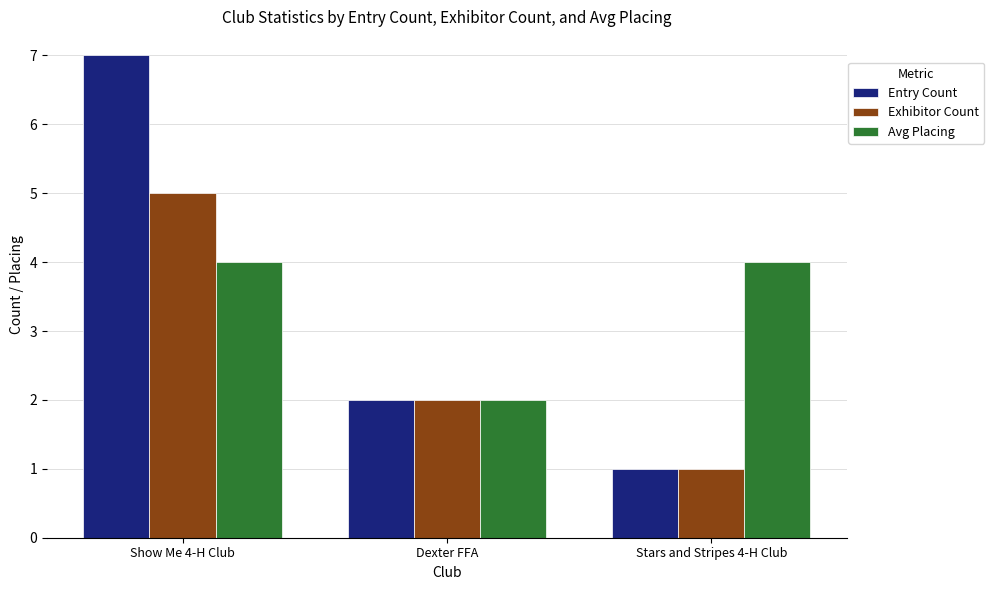

Reading left to right, transcribe all the data shown in this chart.

Entry Count: Show Me 4-H Club=7	Dexter FFA=2	Stars and Stripes 4-H Club=1
Exhibitor Count: Show Me 4-H Club=5	Dexter FFA=2	Stars and Stripes 4-H Club=1
Avg Placing: Show Me 4-H Club=4	Dexter FFA=2	Stars and Stripes 4-H Club=4